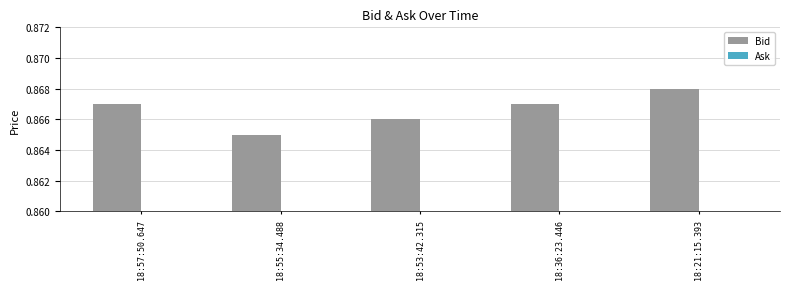

Between 18:53:42.315 and 18:57:50.647, which is larger?

18:57:50.647